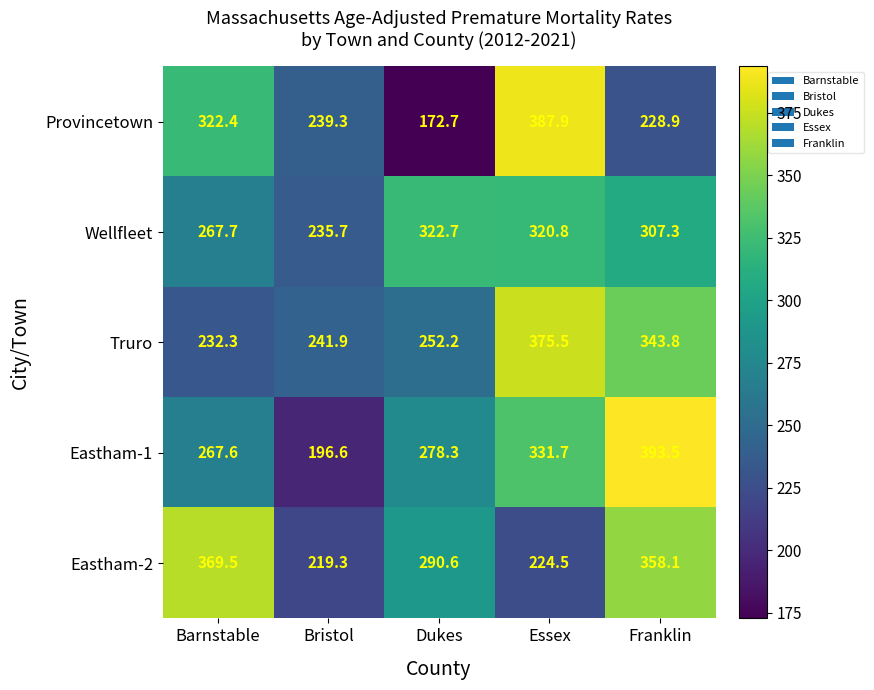

List the series in order of their peak value, lowest first.

Wellfleet, Eastham-2, Truro, Provincetown, Eastham-1